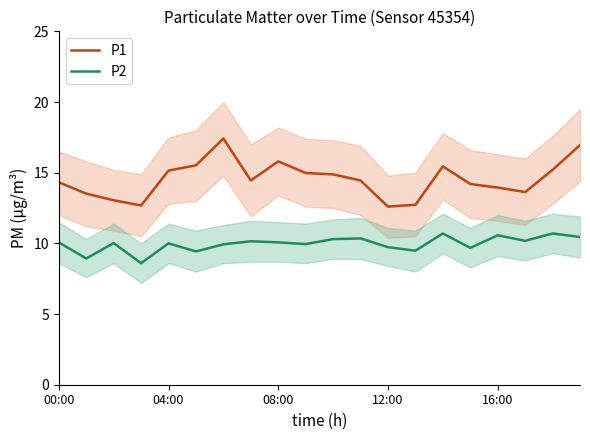

What value does the P1 series have at 00:00?

14.3